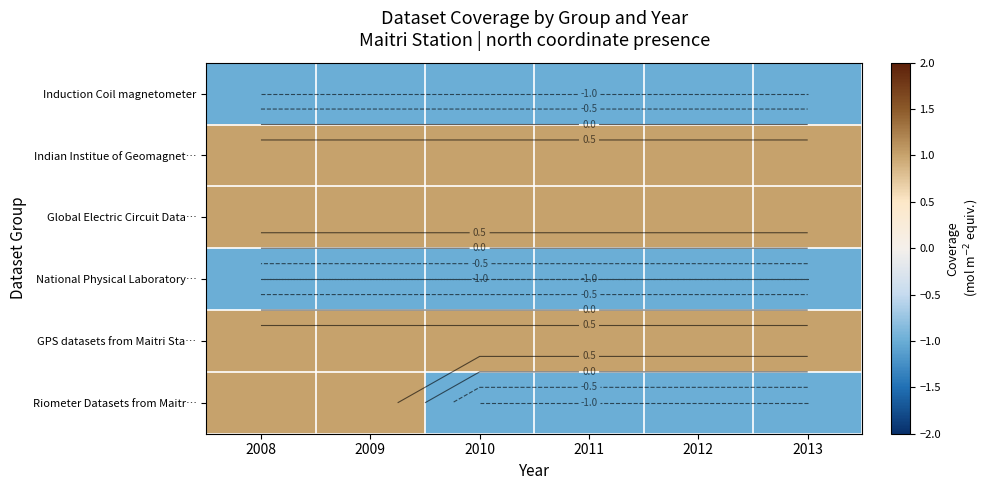

Which series has the widest spread of values?

Riometer Datasets from Maitr…